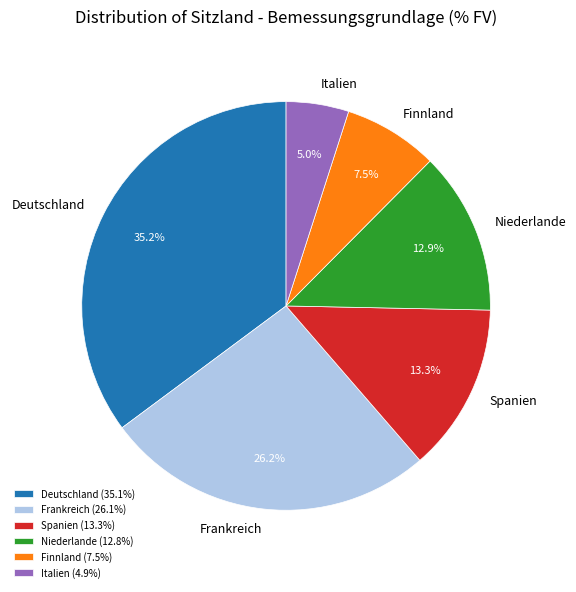

Is there any slice that represents more than half of the pie?

No